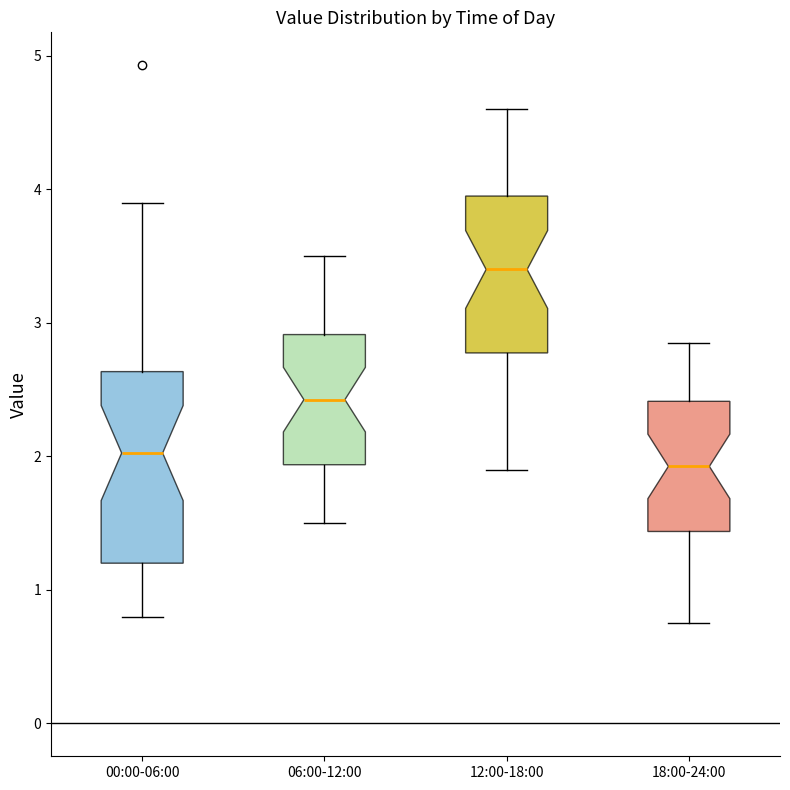

Which box is the tallest, from its lower edge to its upper edge?

00:00-06:00